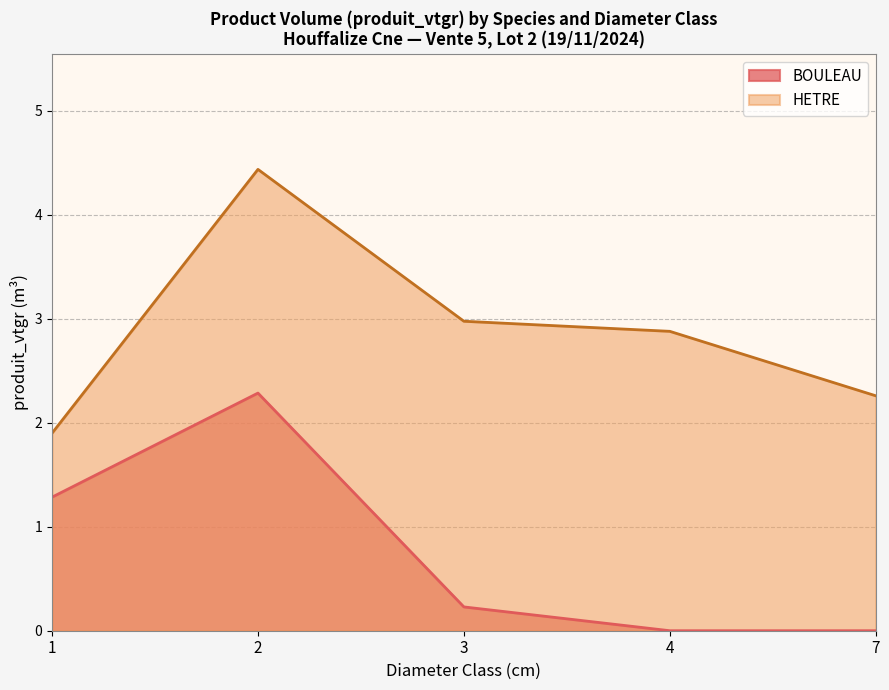

How many categories are shown in the chart?

5